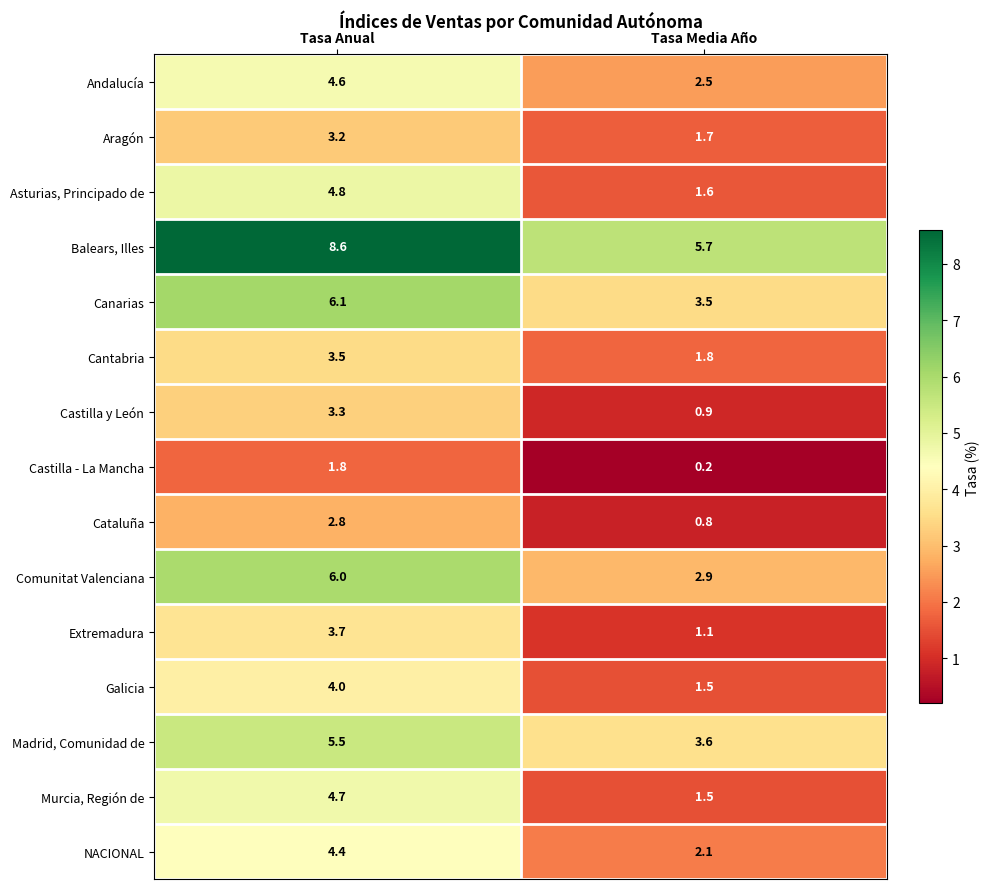

Read the Galicia value at Tasa Anual.

4.0